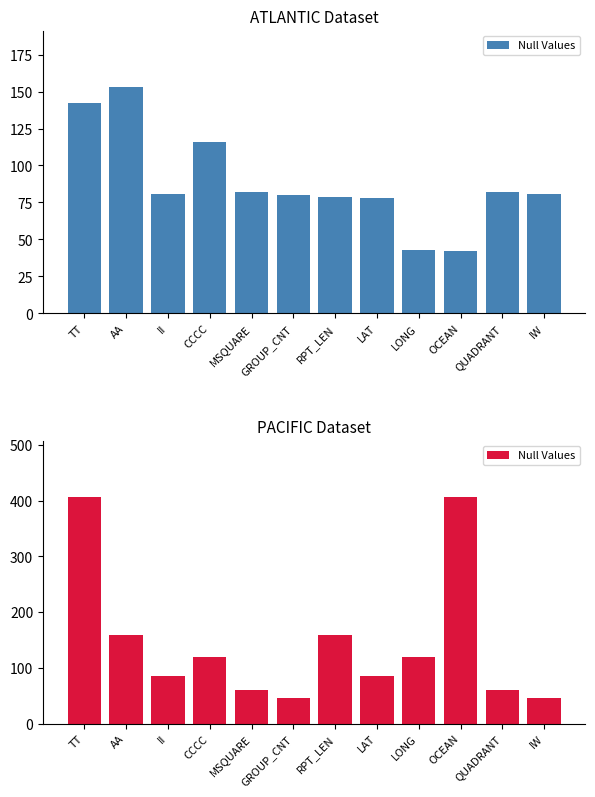

What is the difference between the maximum and minimum values?

360